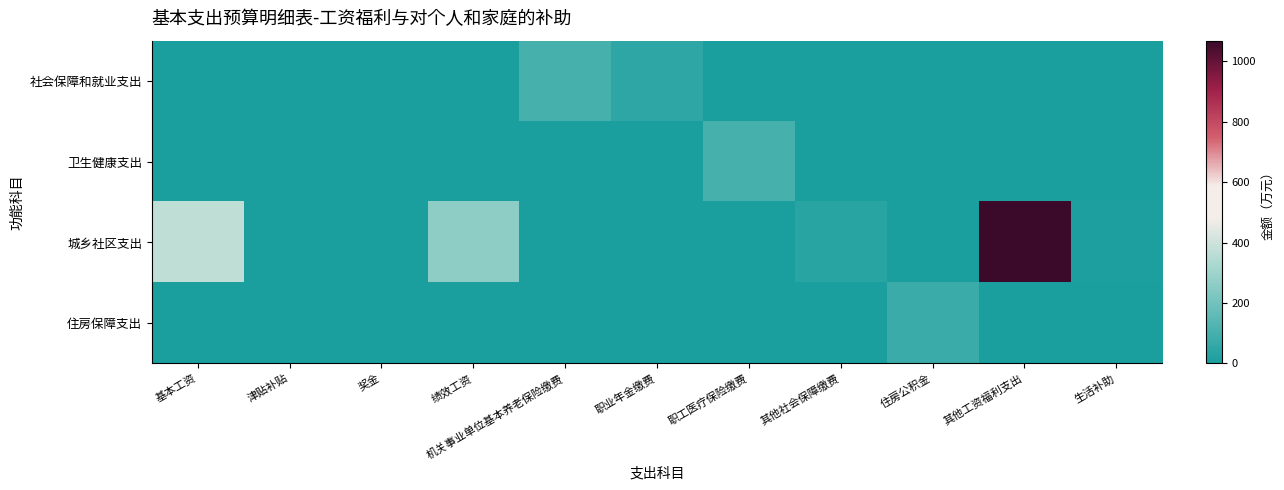

Which category has the lowest value across all series?

基本工资